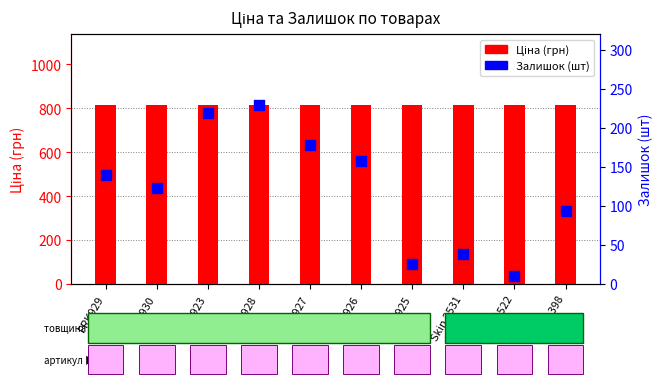

Which series reaches the minimum Y coordinate?

Залишок (шт)